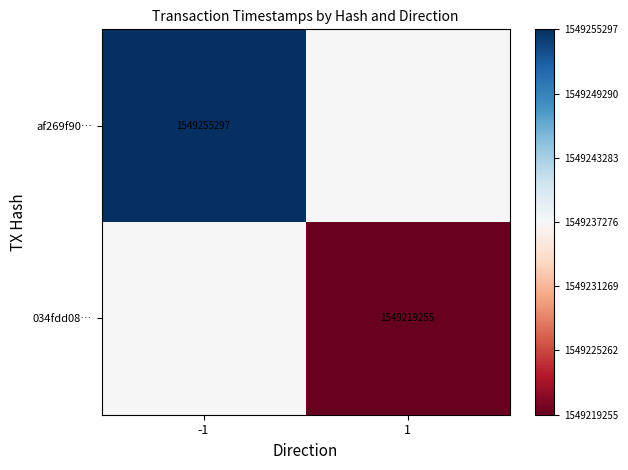

Rank the series at -1 from lowest to highest value.

034fdd08…, af269f90…